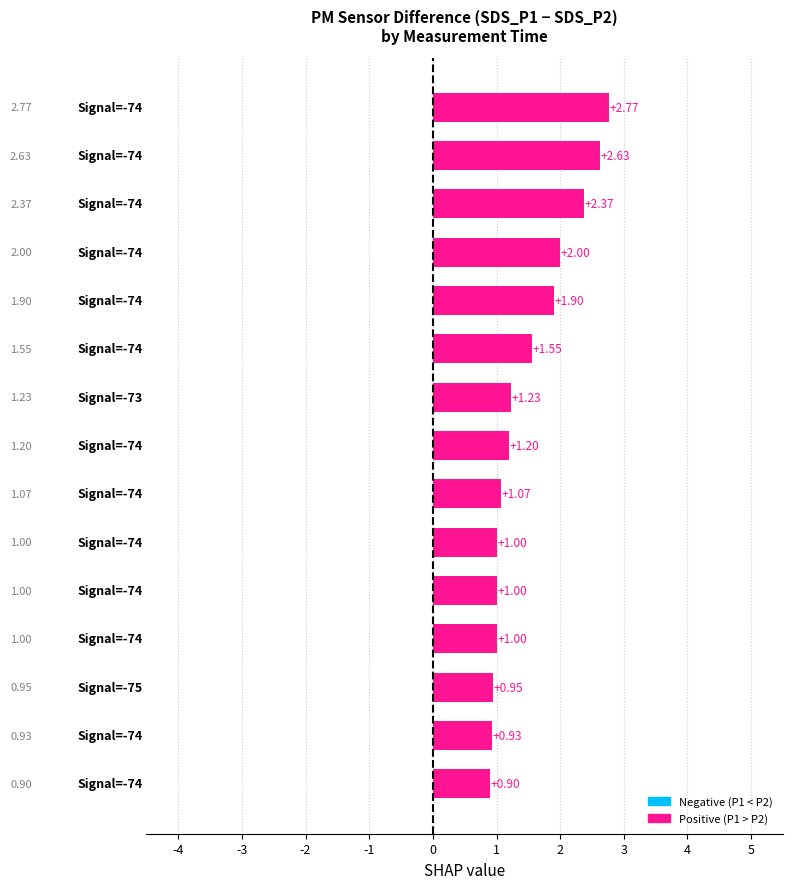

What is the sum of all values?

22.5